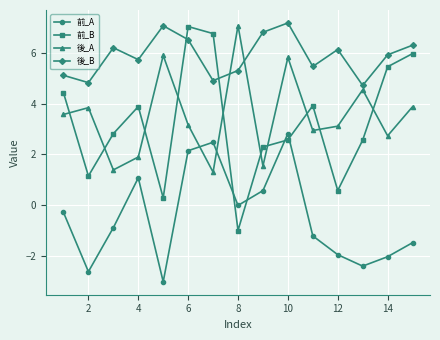

In 後_B, how many points are lower than both neighbors (excluding endpoints)?

5